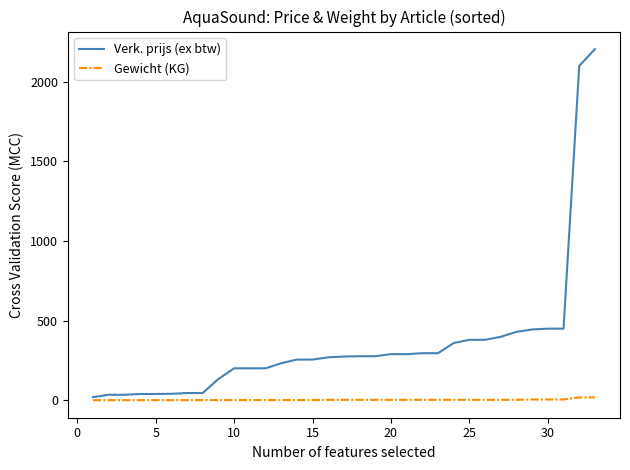

List the series in order of their overall mean, highest first.

Verk. prijs (ex btw), Gewicht (KG)